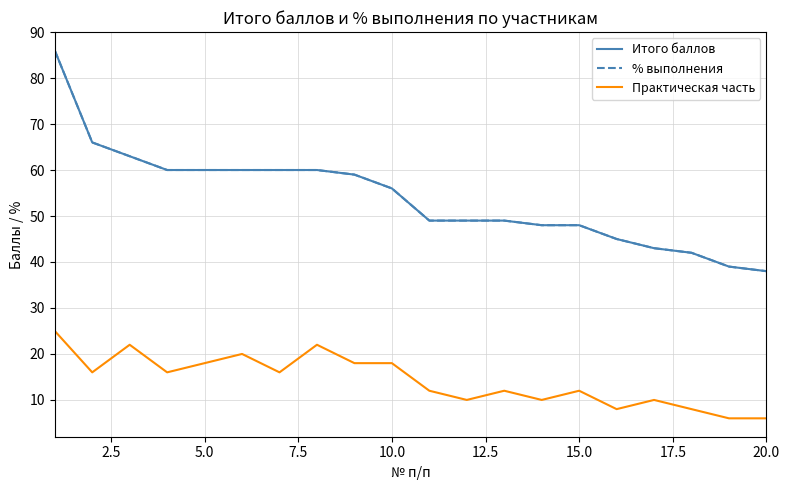

Is this an area chart (filled region under the line)?

No